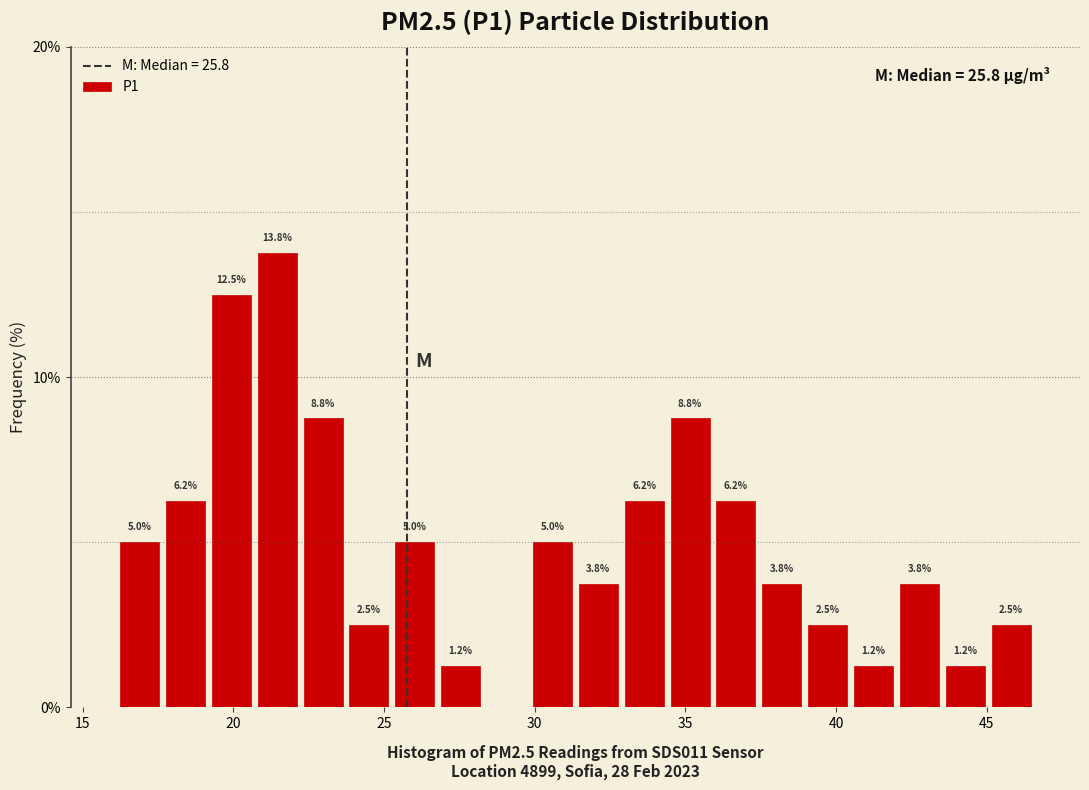

Around what value on the x-axis is the tallest bar? Give the approximate position of its centre, as read against the axis.

21.5